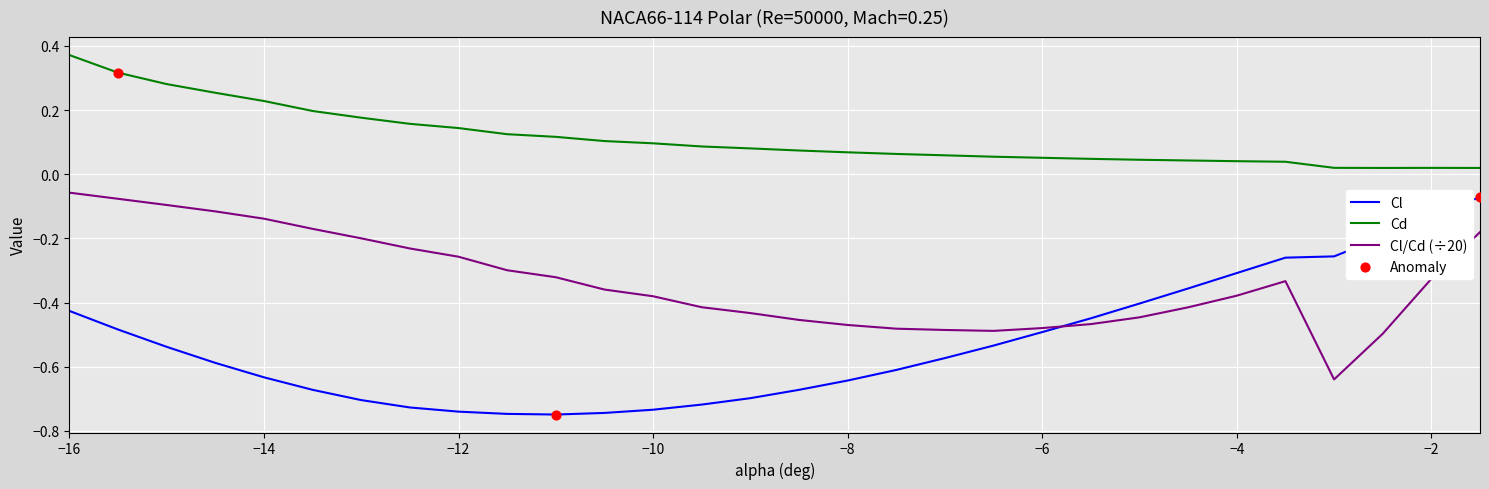

Which series has the largest total across all categories?

Cd